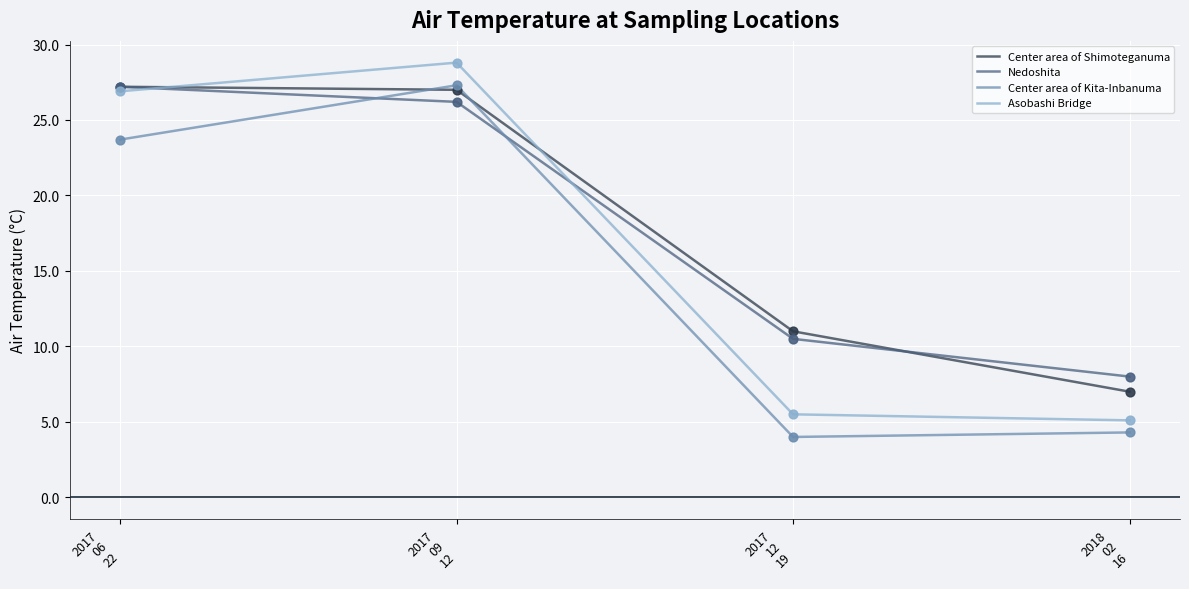

How many times do Nedoshita and Center area of Kita-Inbanuma cross each other?

2